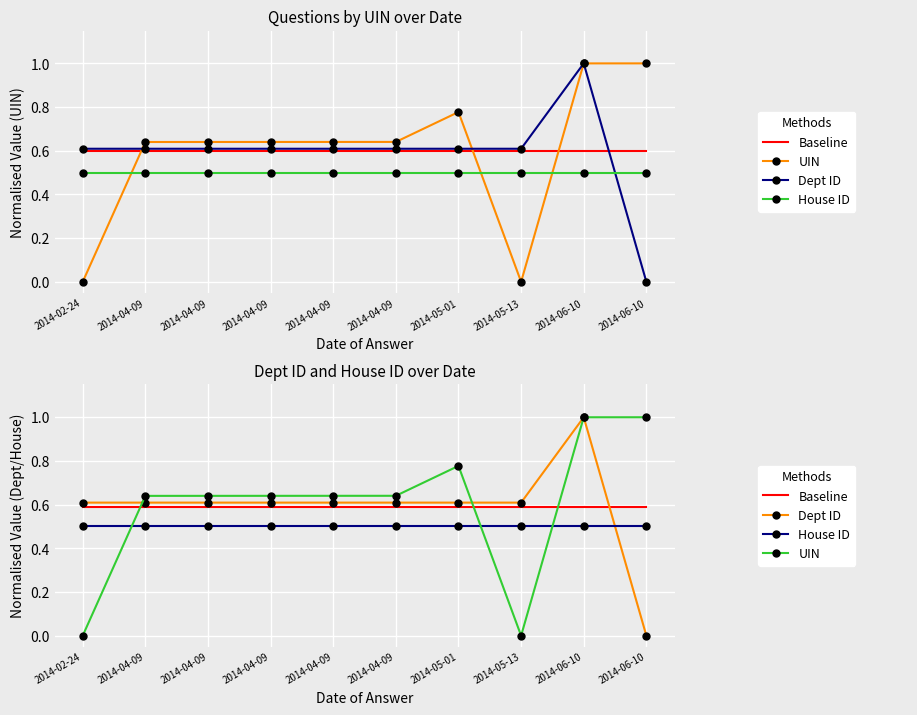

What is the label of the 8th point from the right?

2014-04-09